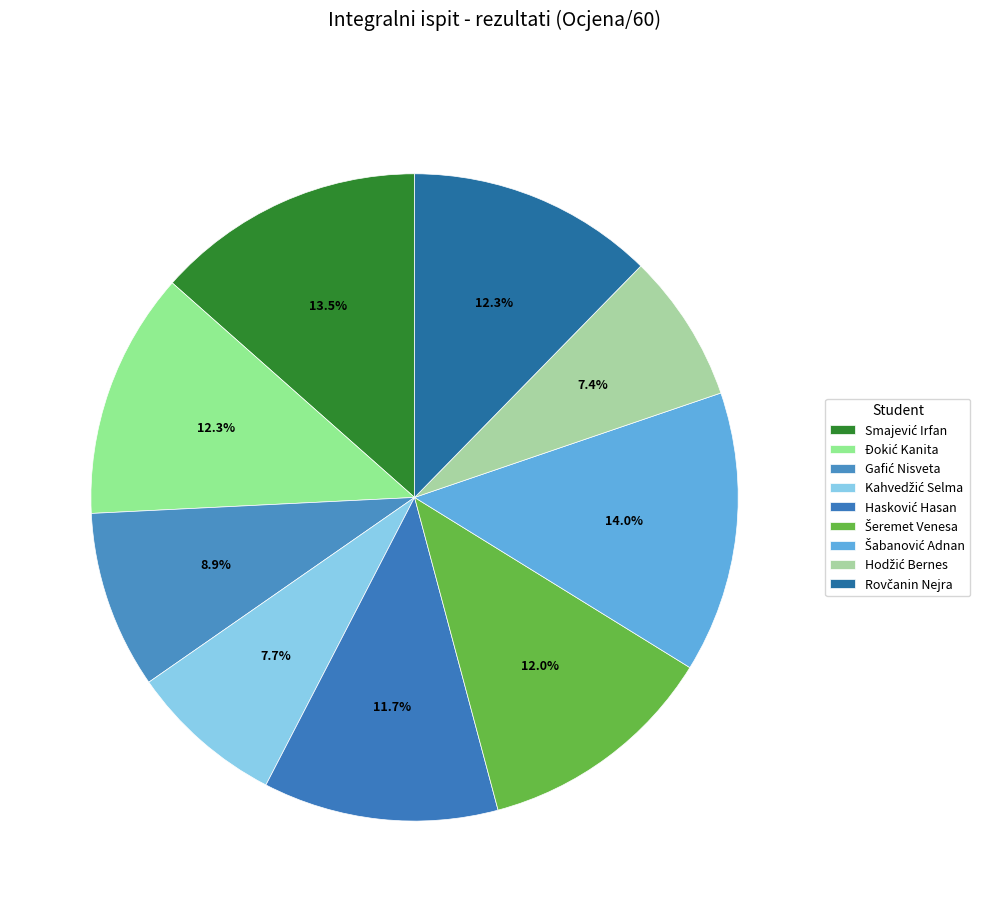

How many slices are in this pie chart?

9